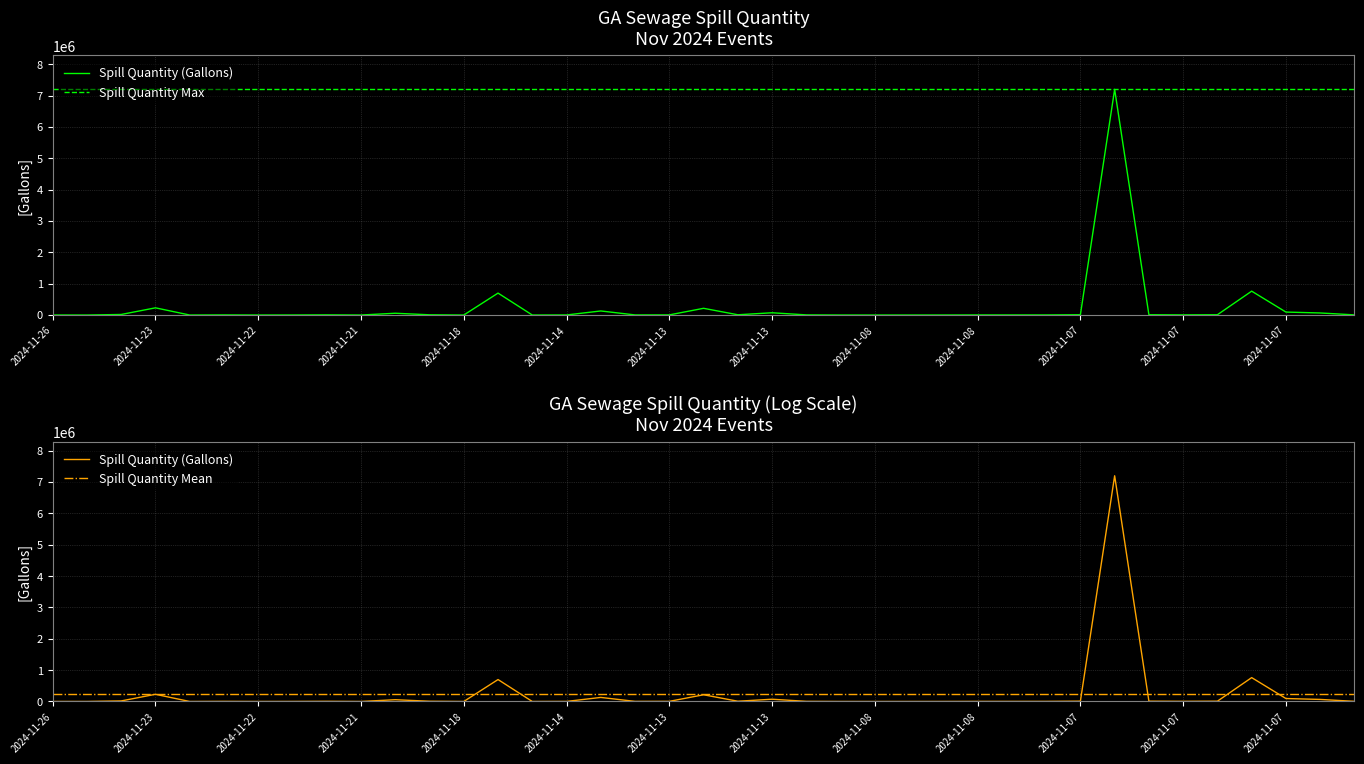

What is the ratio of the value at 2024-11-07 to the value at 2024-11-25?

34.3